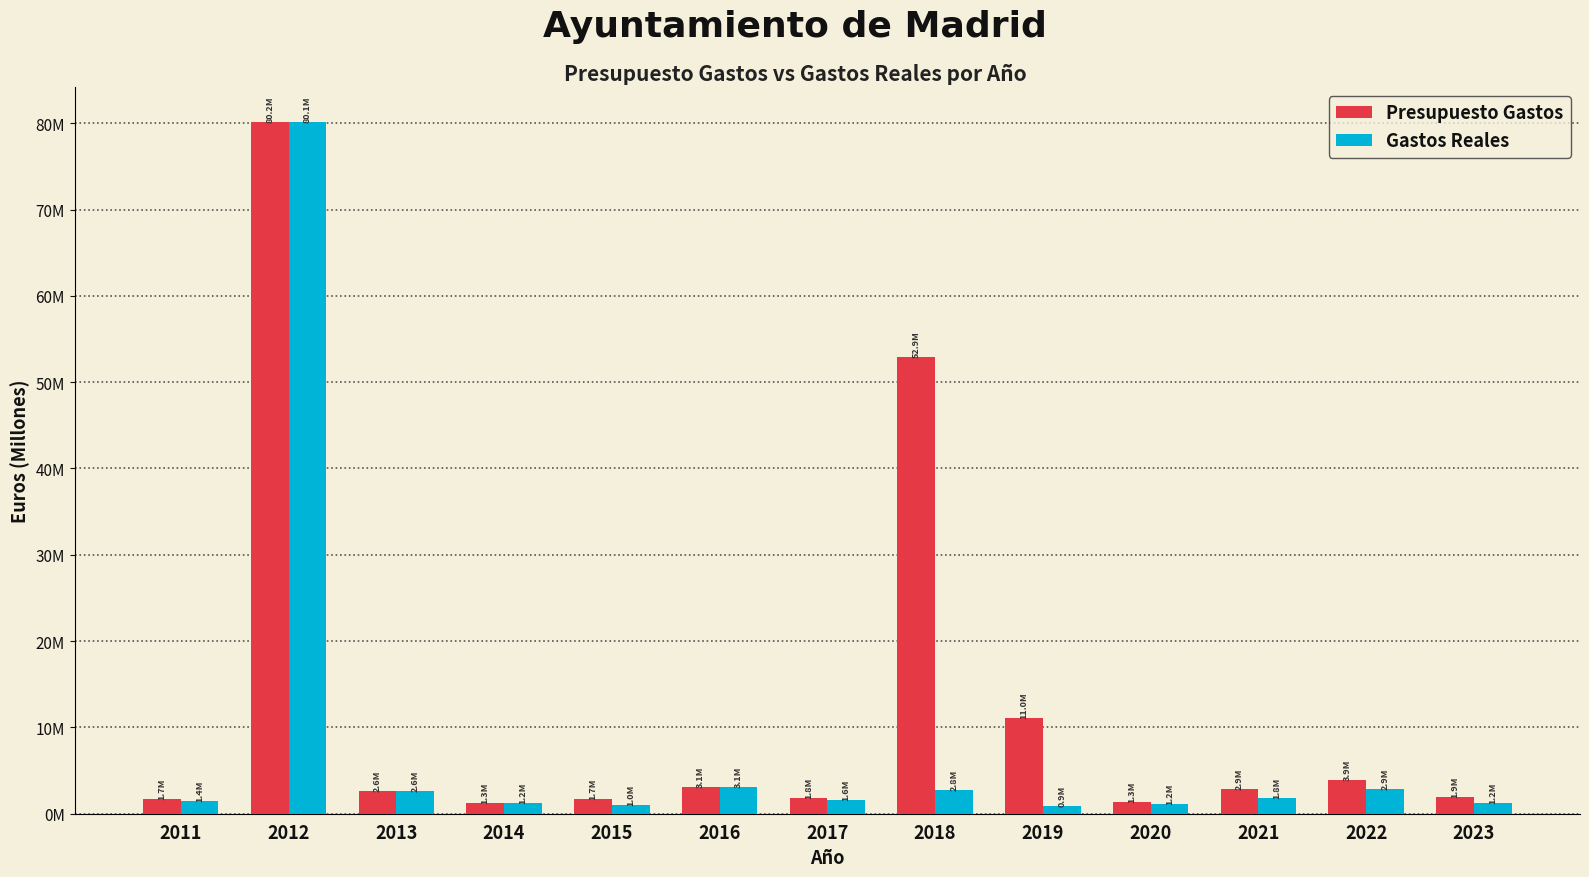

What is the average value of the Gastos Reales series?

7842464.0